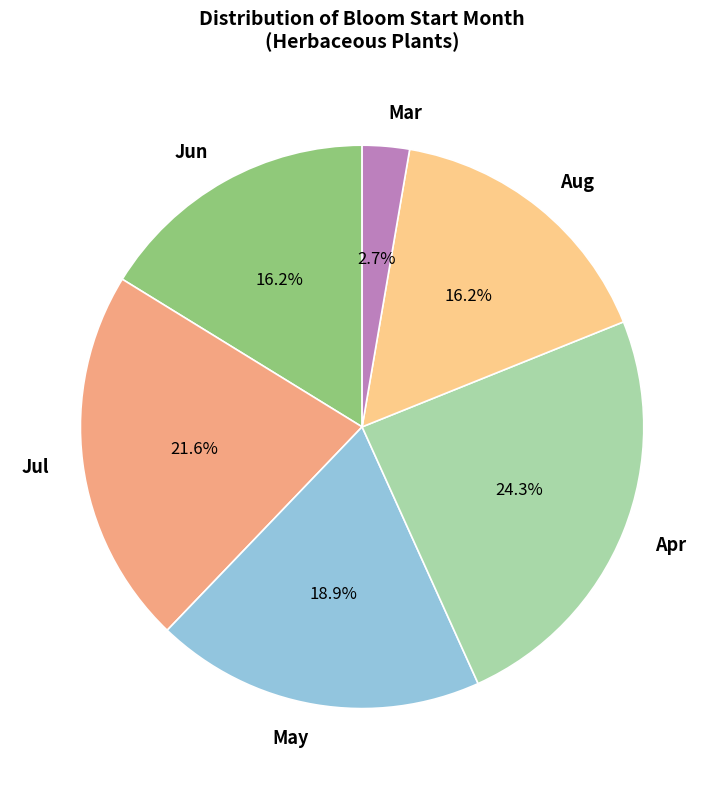

What is the smallest slice in the pie chart?

Mar